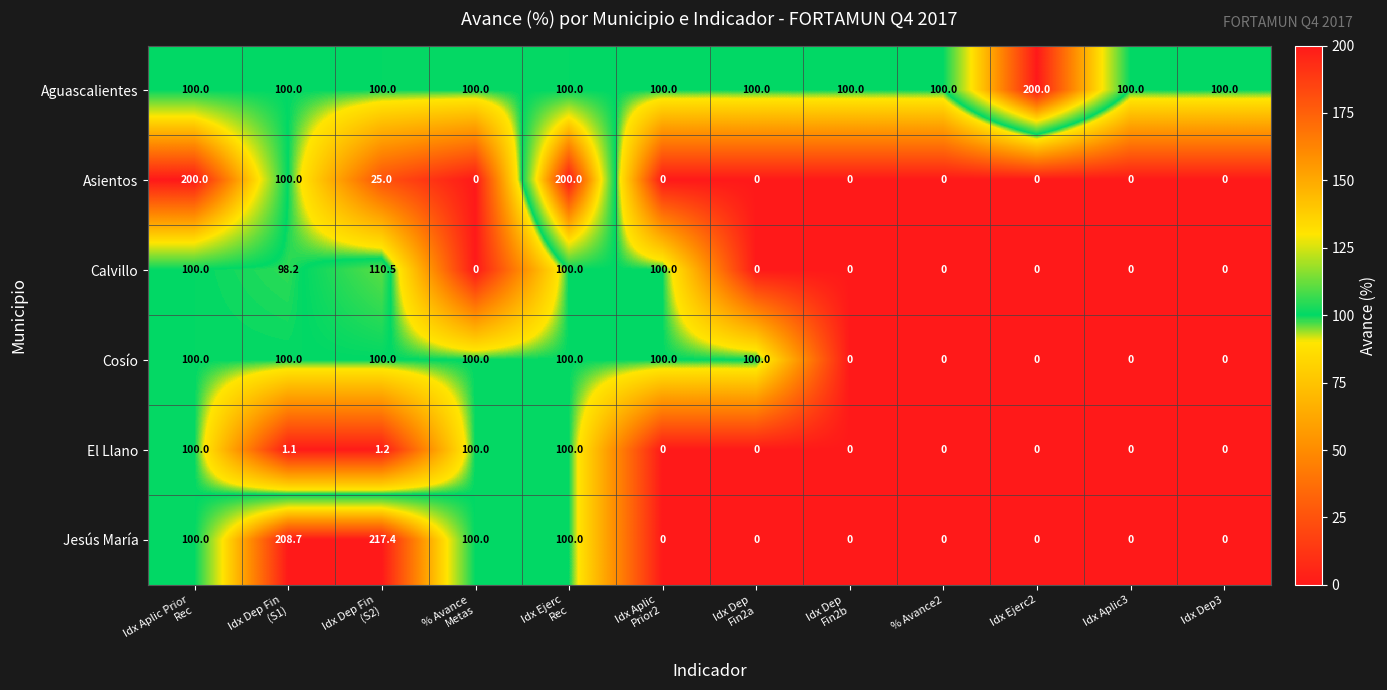

Which series has the widest spread of values?

Jesús María